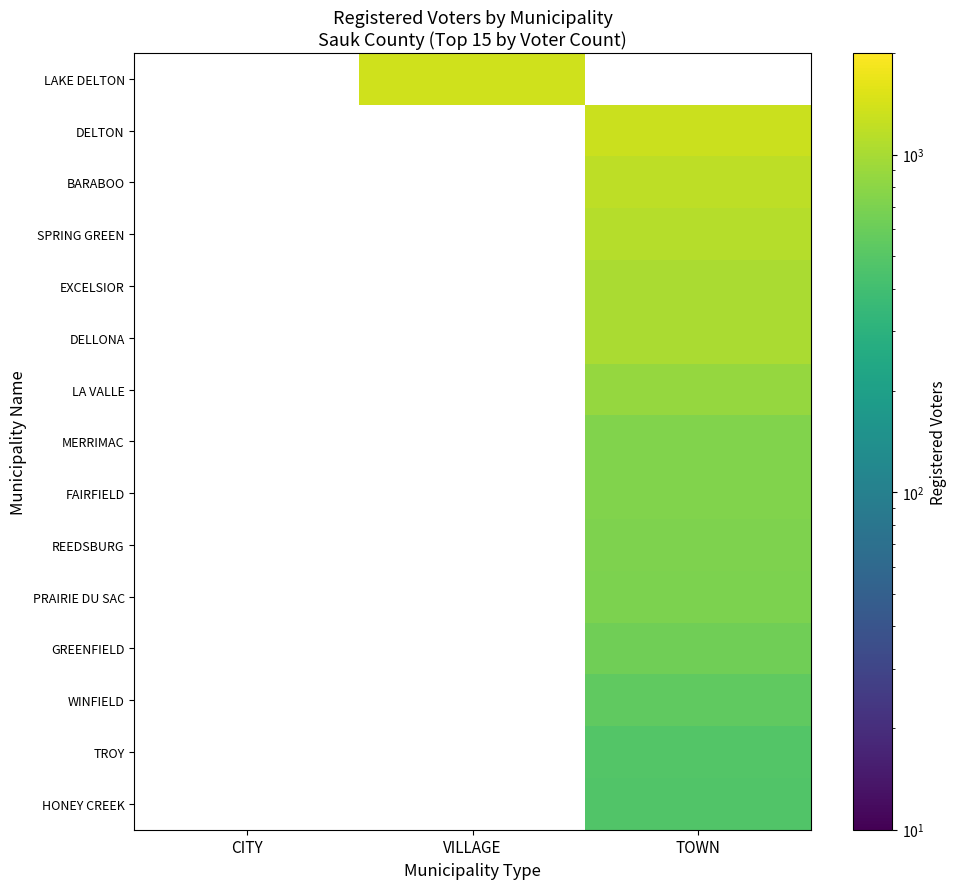

True or false: DELTON has a value of 748.7 at TOWN.

False